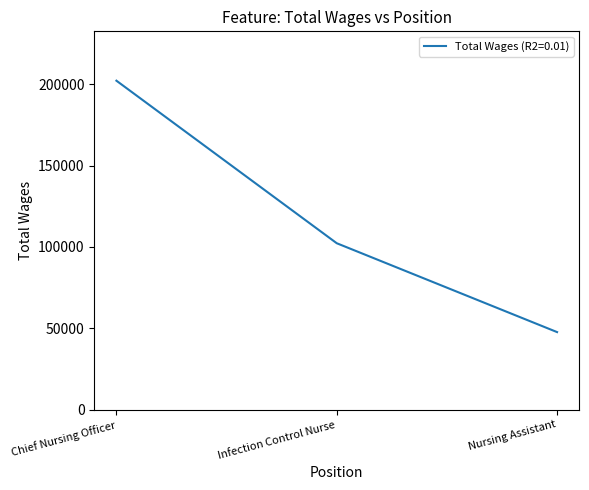

Reading right to left, what are all the values shown in this chart?

Nursing Assistant=47723	Infection Control Nurse=102304	Chief Nursing Officer=202144